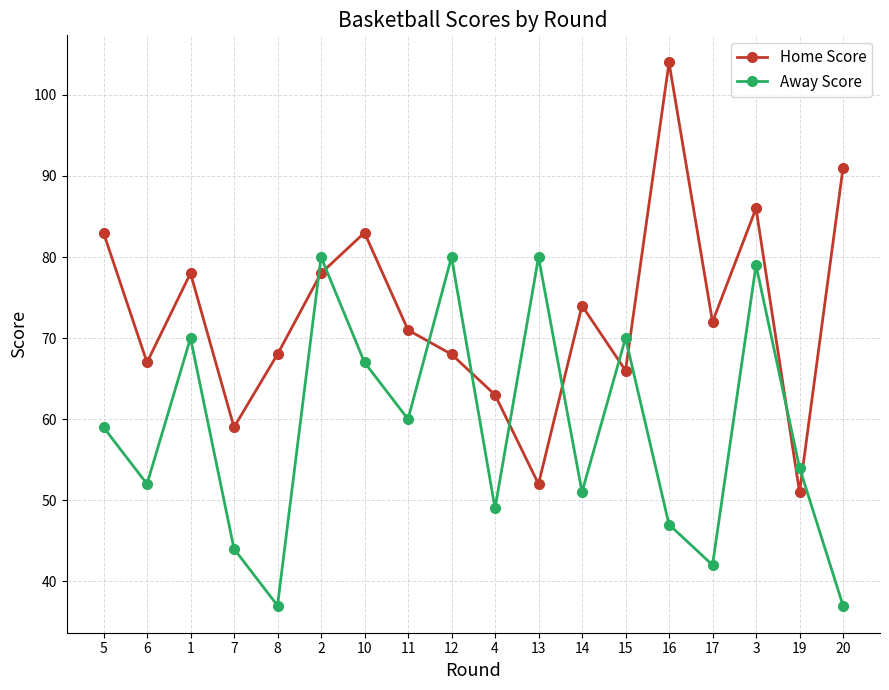

Reading left to right, list all the values displayed in this chart.

Home Score: 5=83	6=67	1=78	7=59	8=68	2=78	10=83	11=71	12=68	4=63	13=52	14=74	15=66	16=104	17=72	3=86	19=51	20=91
Away Score: 5=59	6=52	1=70	7=44	8=37	2=80	10=67	11=60	12=80	4=49	13=80	14=51	15=70	16=47	17=42	3=79	19=54	20=37